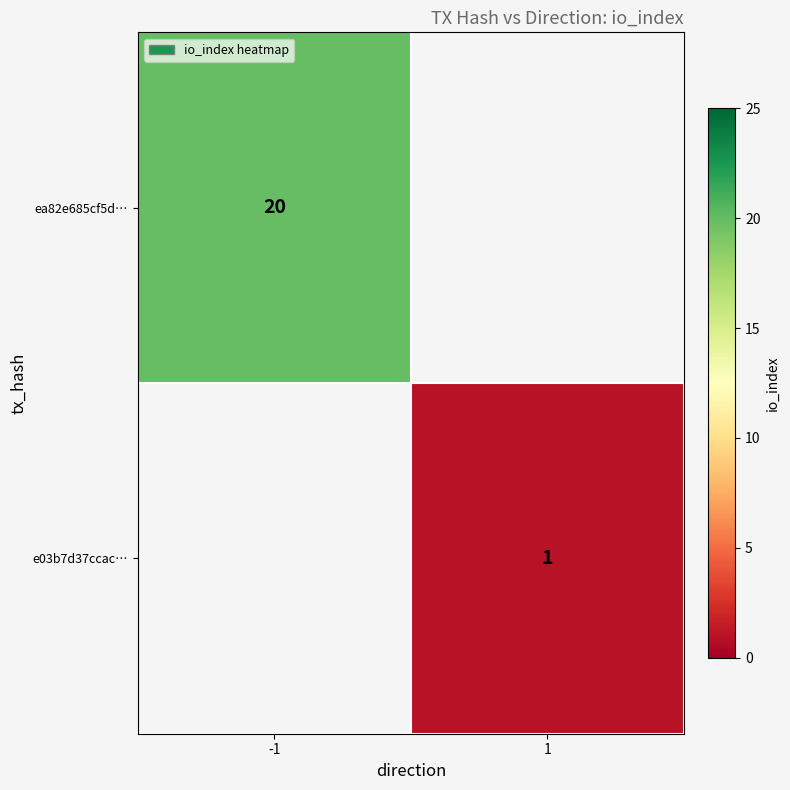

The value of e03b7d37ccac… at 1 is 1. True or false?

True